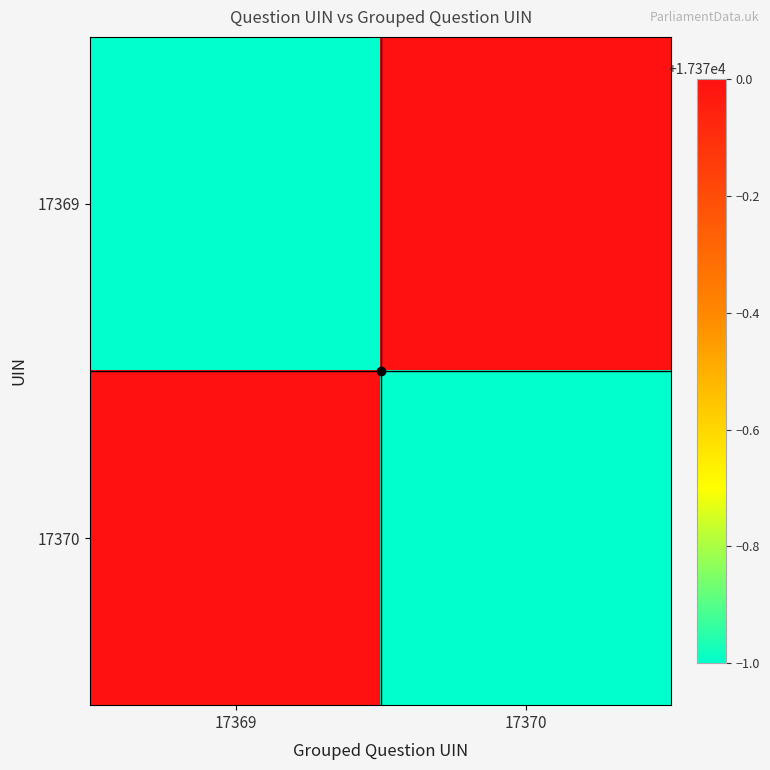

What is the difference between the highest and lowest values at 17370?

1